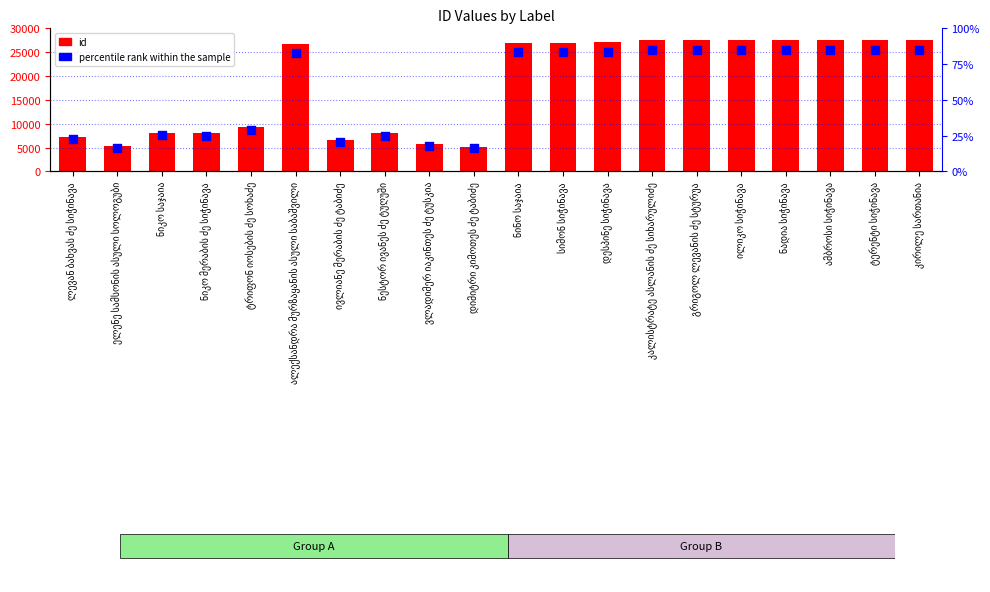

What are all the series names shown in the legend?

id, percentile rank within the sample